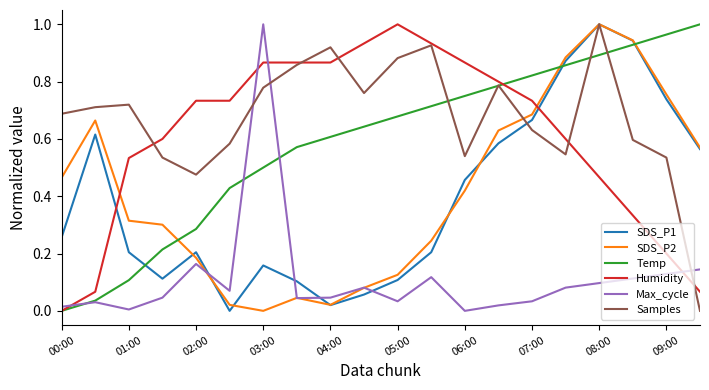

Which series has the largest total across all categories?

Samples